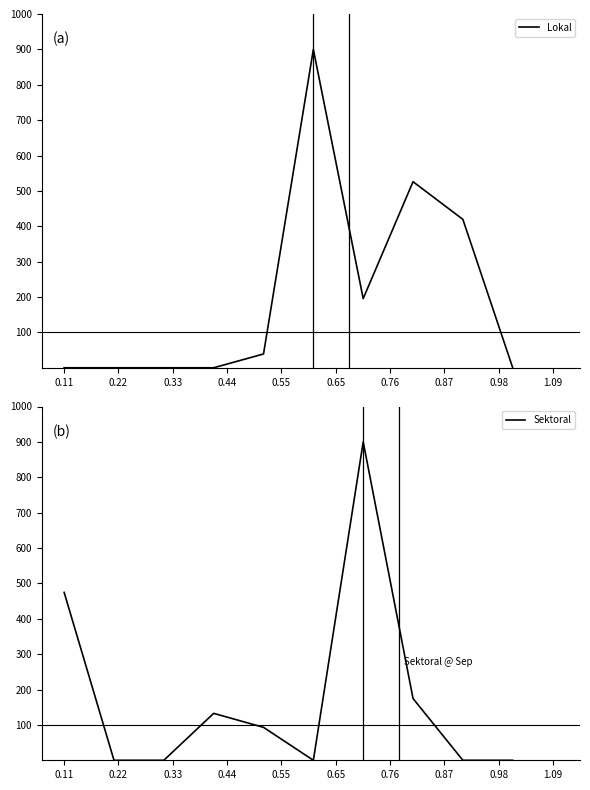

What is the highest value of the Lokal series?

900.0